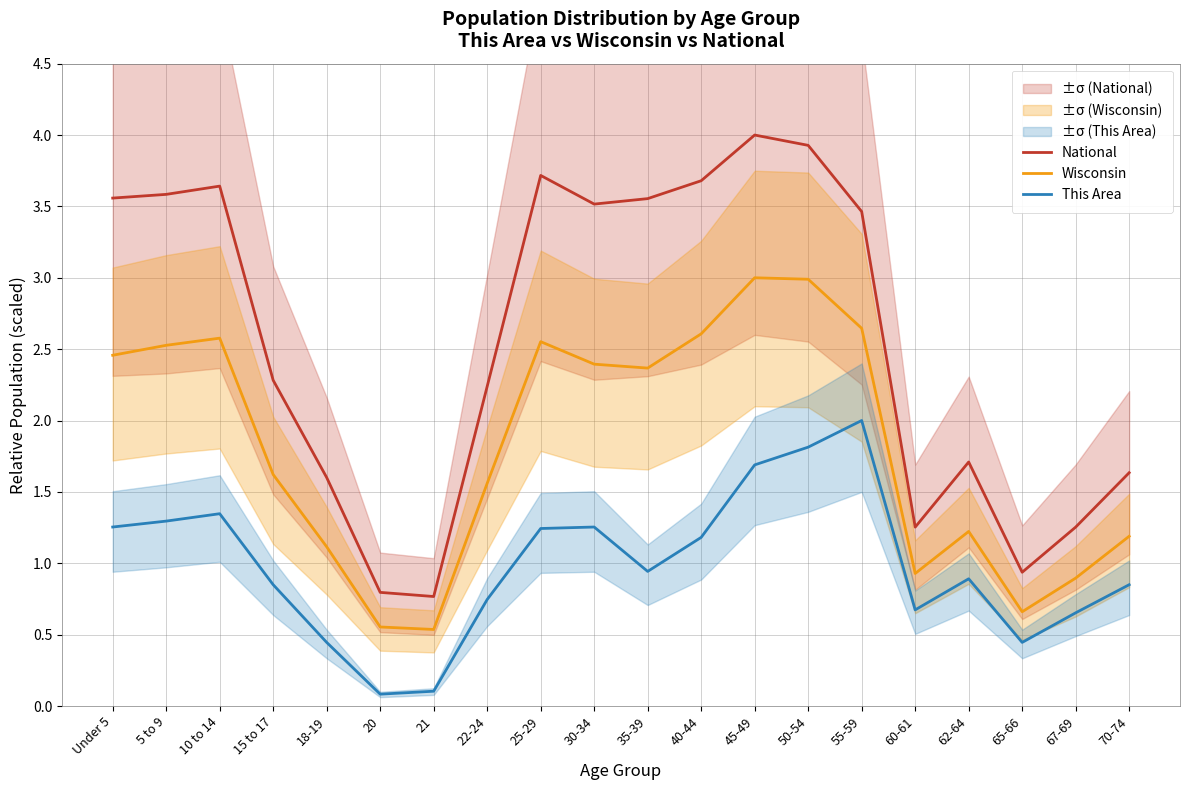

True or false: National and Wisconsin cross at least once.

False